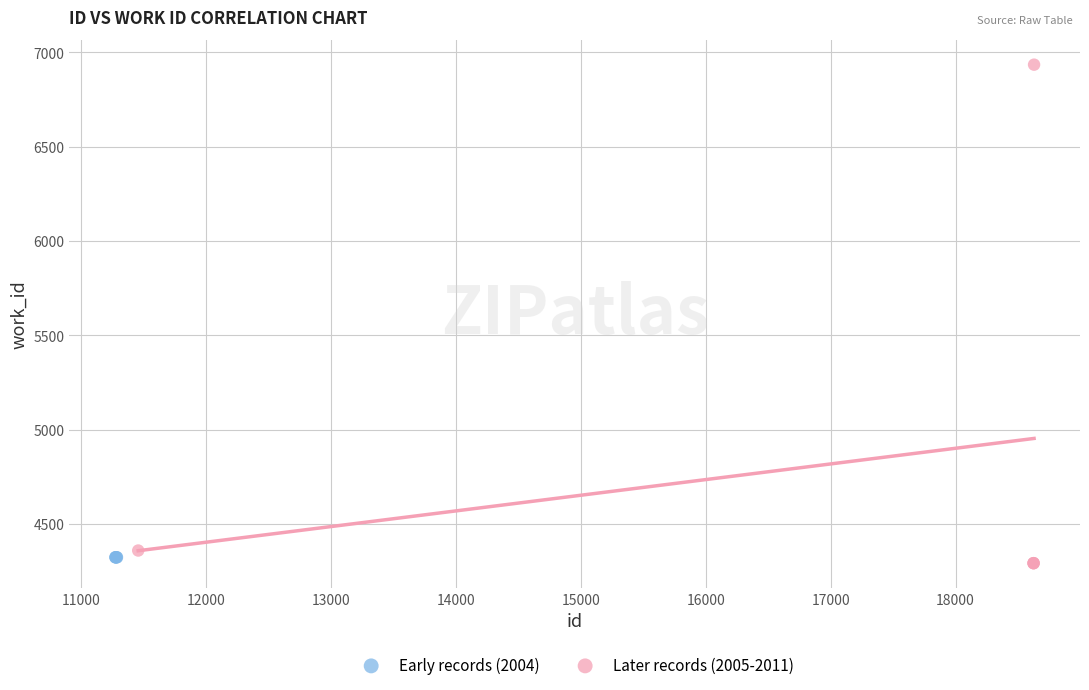

Which series contains the highest Y value?

Later records (2005-2011)